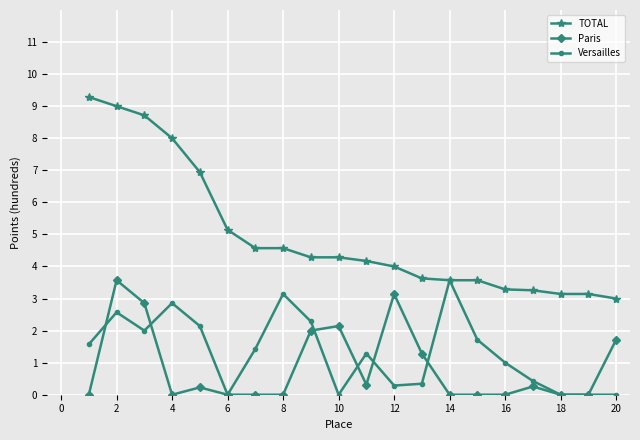

What is the difference between the maximum and second lowest values in the Paris series?

3.6